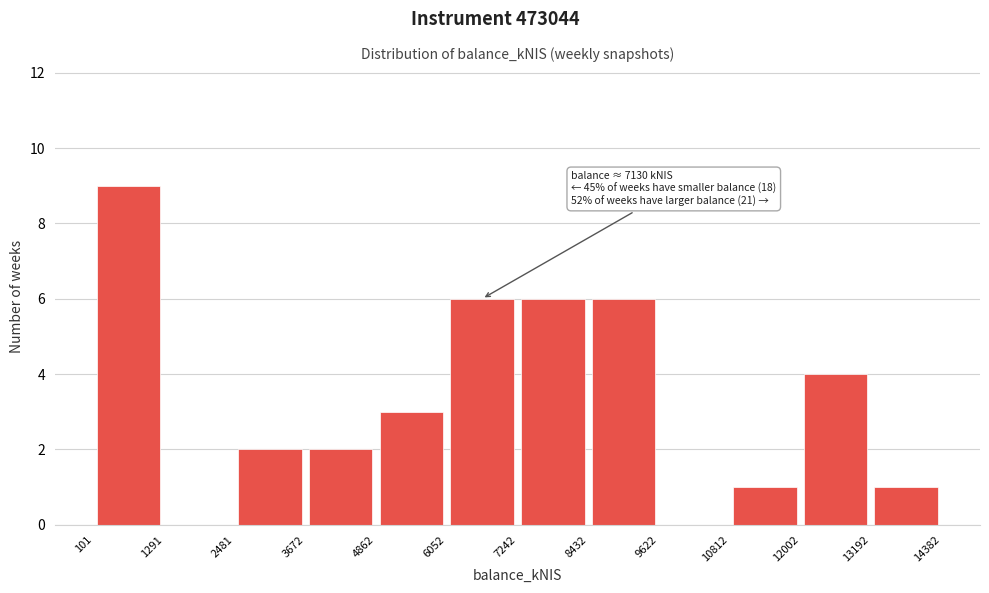

Which range on the x-axis has the tallest bar?

101 to 1291